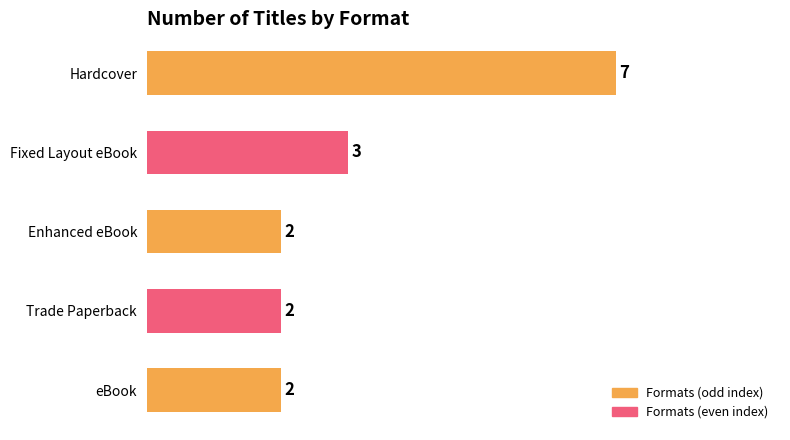

Reading top to bottom, extract all data points from this chart.

7	3	2	2	2